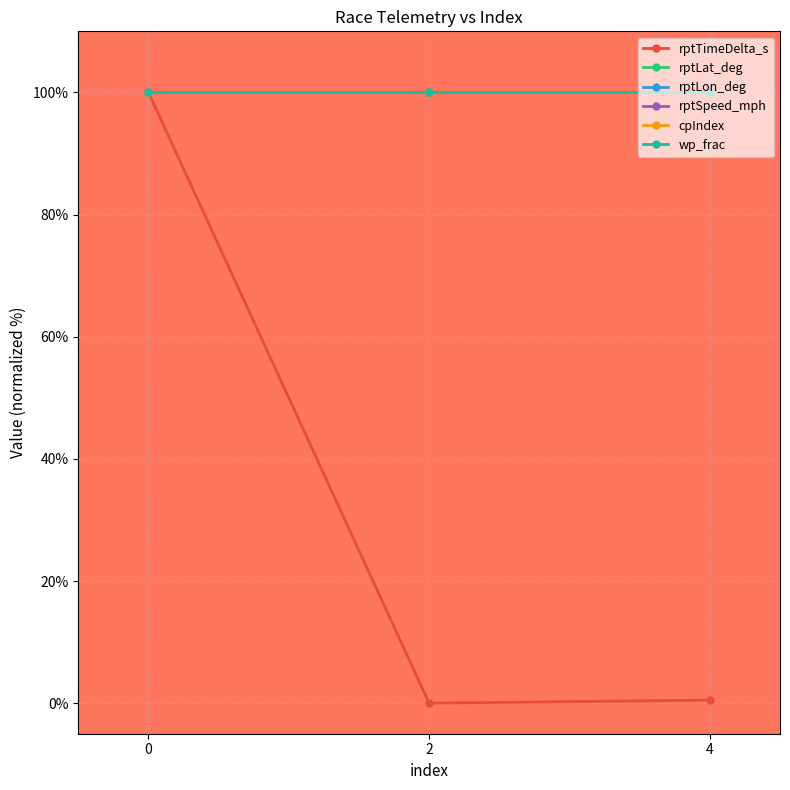

Reading left to right, list all the values displayed in this chart.

rptTimeDelta_s: 100.0	0.0	0.5
rptLat_deg: 100.0	100.0	100.0
rptLon_deg: 100.0	100.0	100.0
rptSpeed_mph: 100.0	100.0	100.0
cpIndex: 100.0	100.0	100.0
wp_frac: 100.0	100.0	100.0